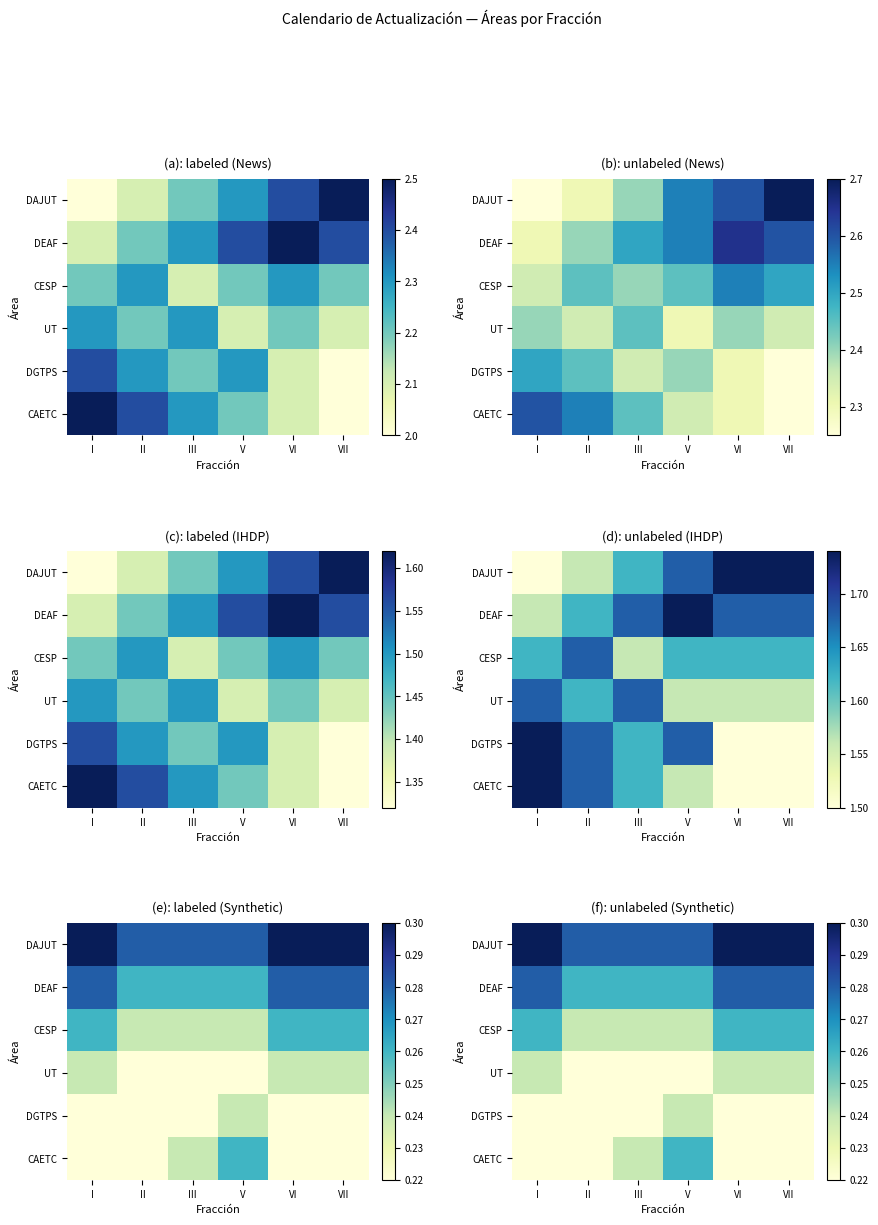

At how many categories does at least one series exceed 0?

6